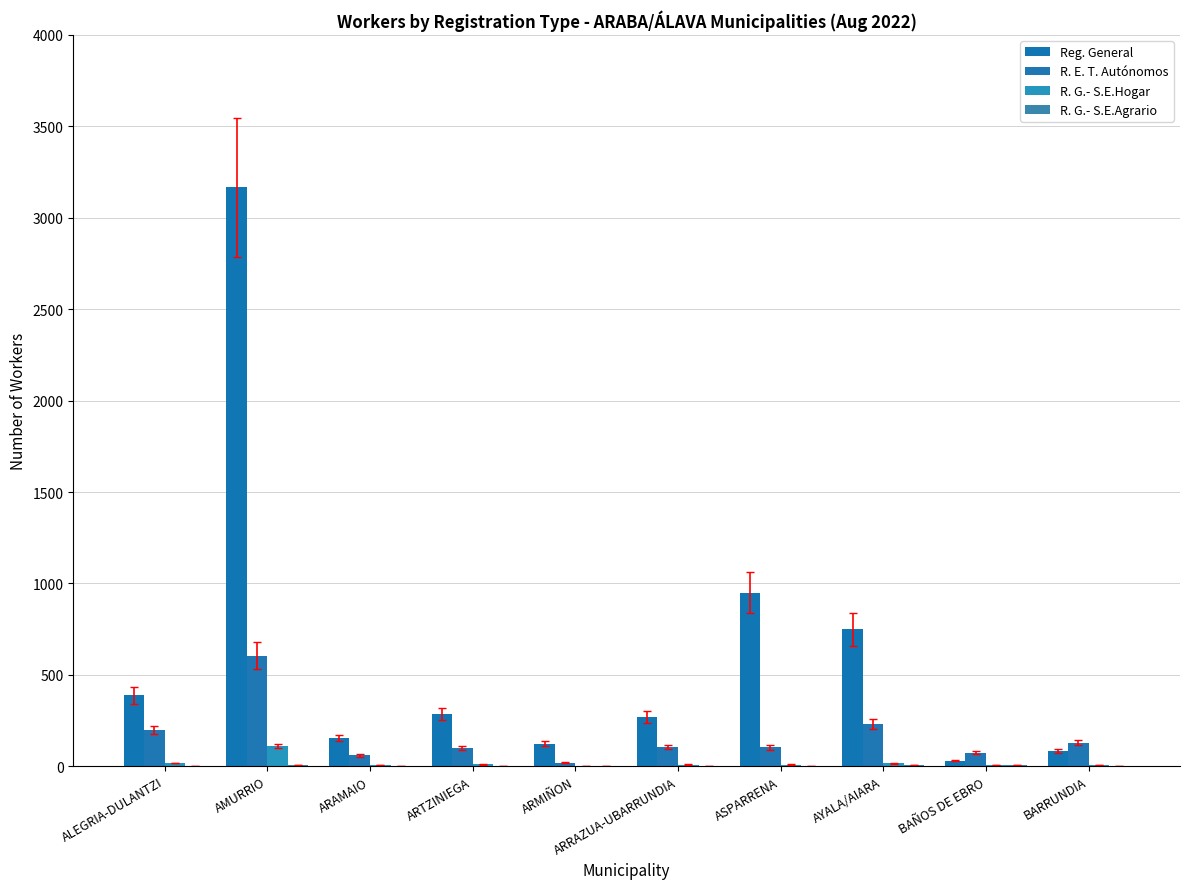

How many distinct data groups are displayed?

4